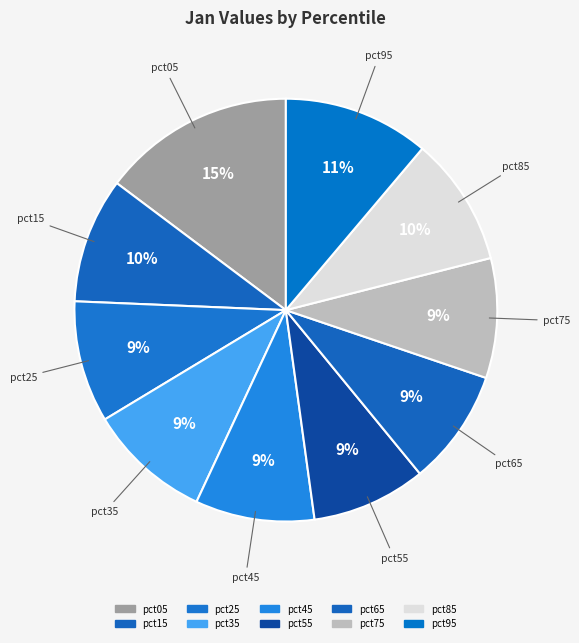

Do pct35 and pct55 together represent more than half of the pie?

No